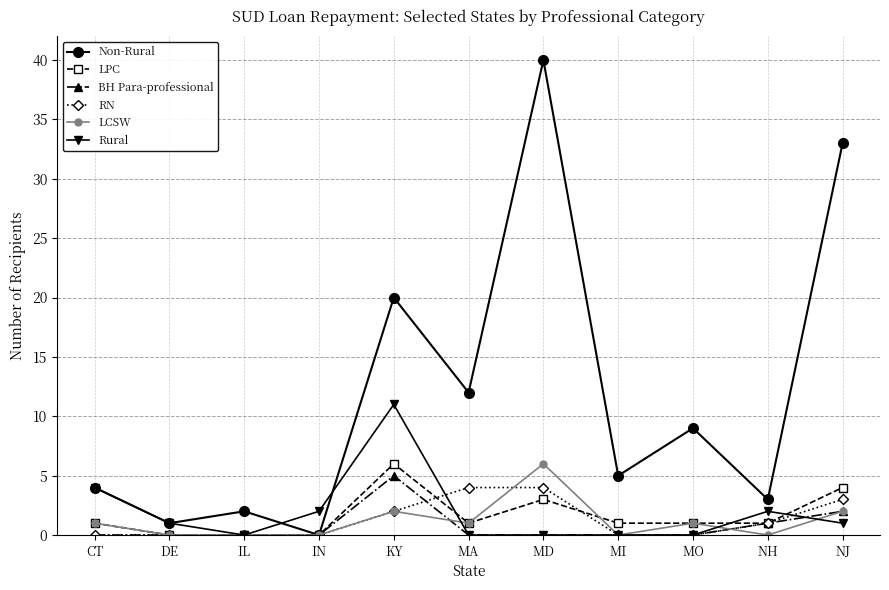

How many series are shown in this chart?

6